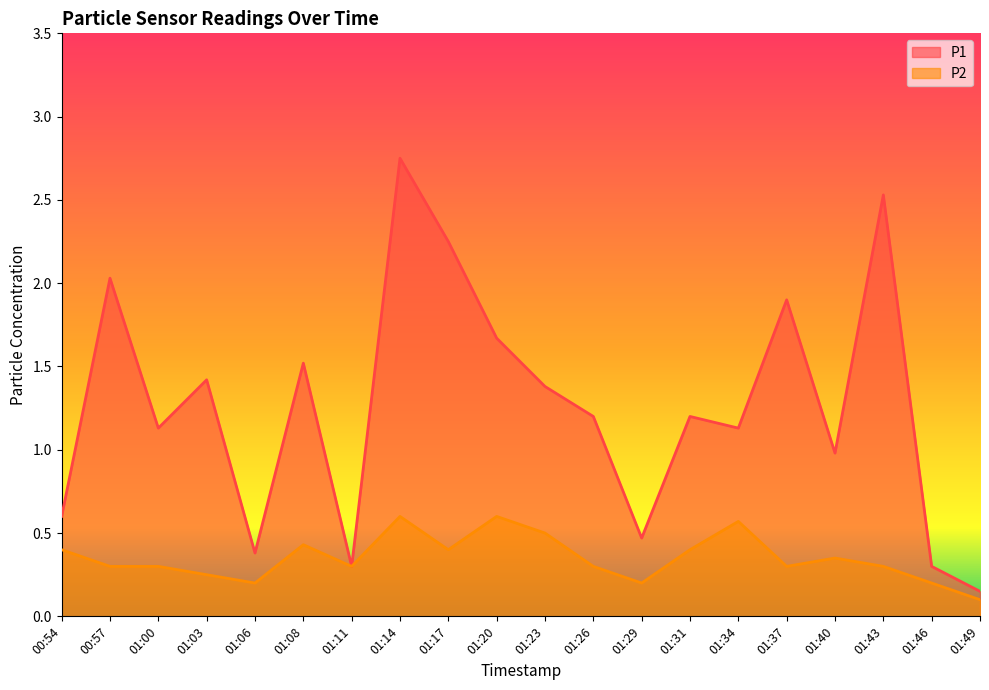

How many series are shown in this chart?

2